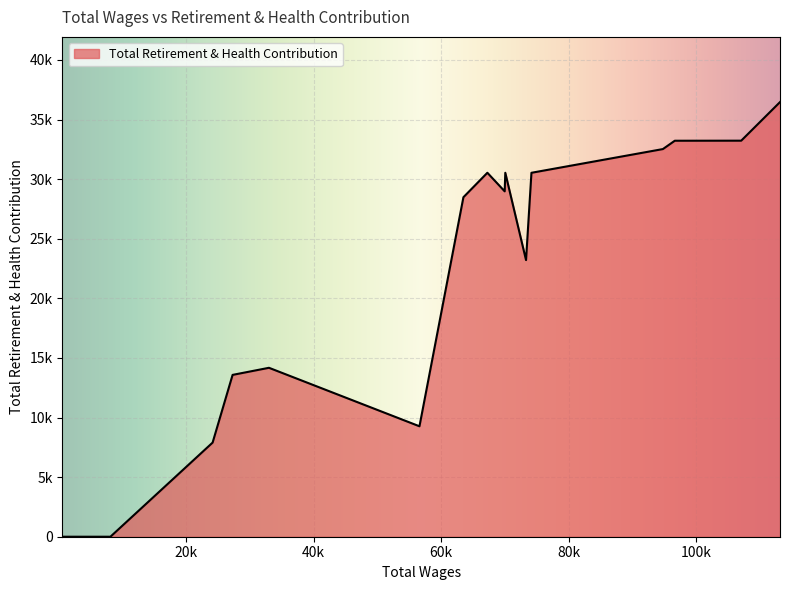

Is this an area chart (filled region under the line)?

Yes